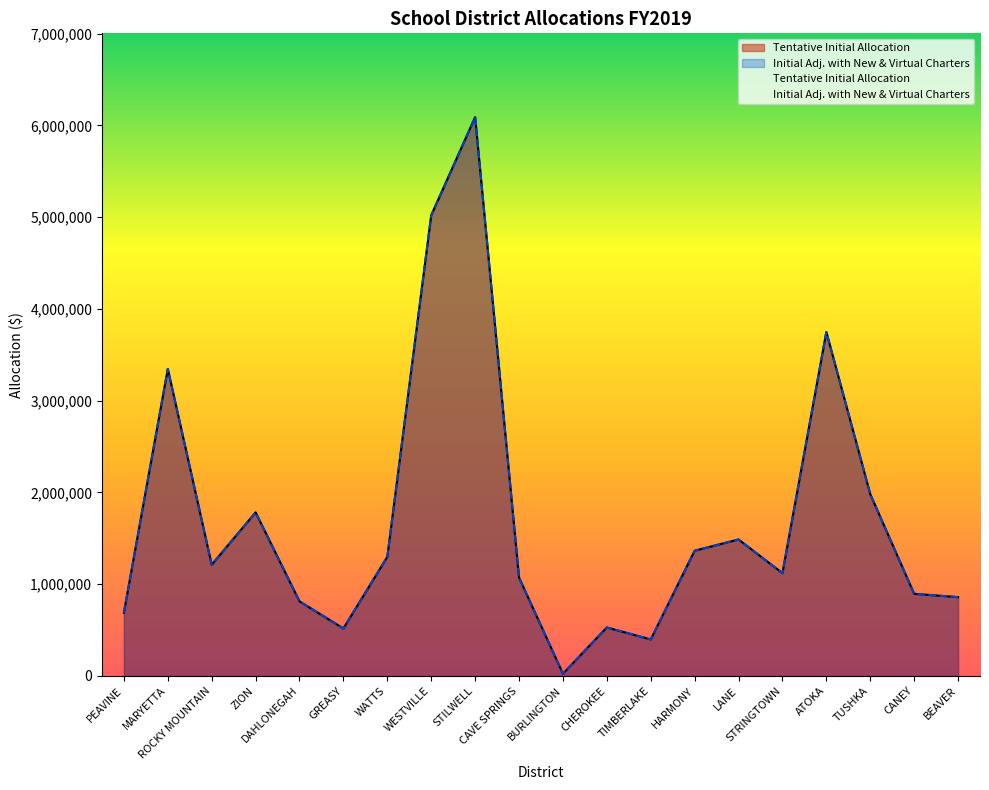

The value of Tentative Initial Allocation at ZION is 3093906. True or false?

False